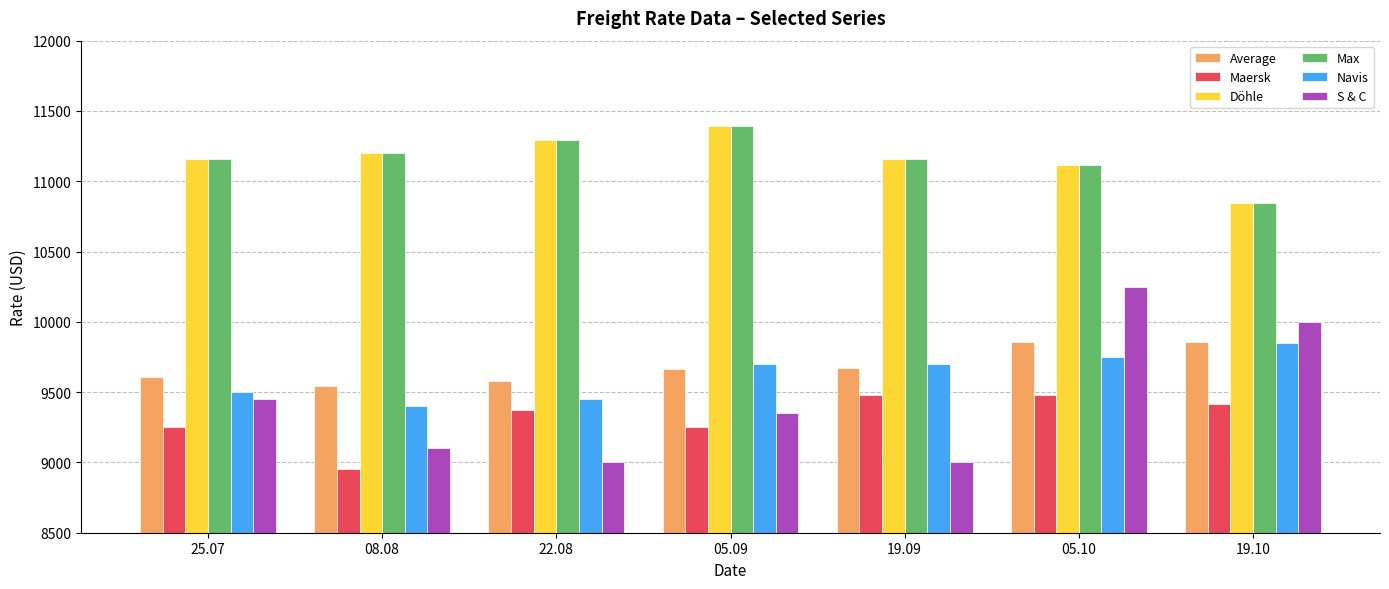

How many bars are there in each group?

6